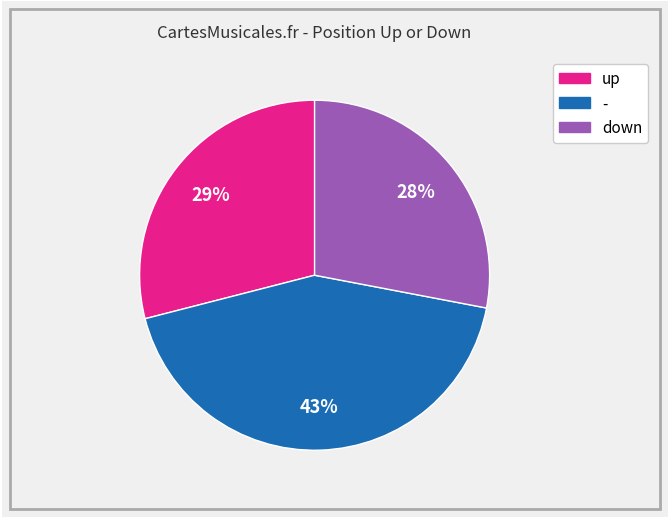

What is the ratio of the value at - to the value at up?

1.5